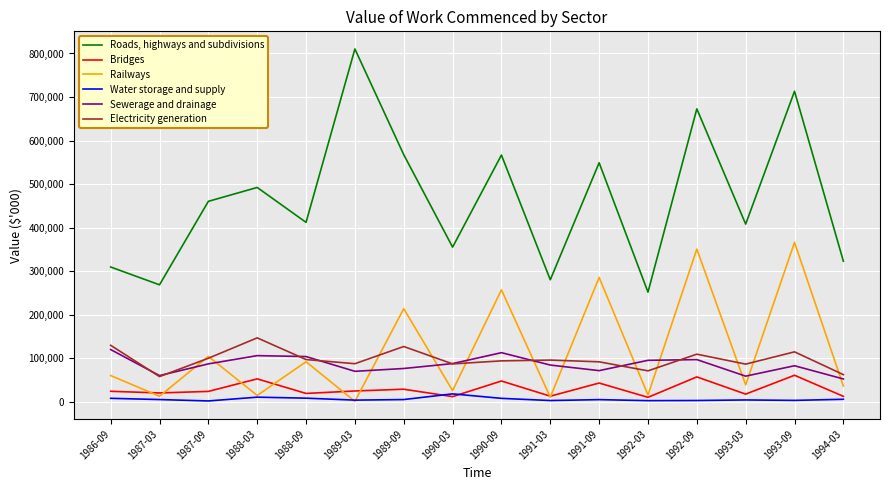

What is the maximum value for Railways?

365918